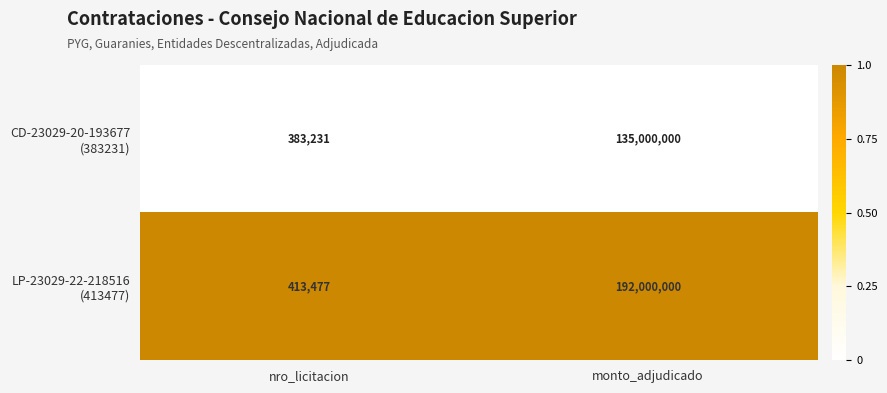

What is the maximum value shown in the chart?

192000000